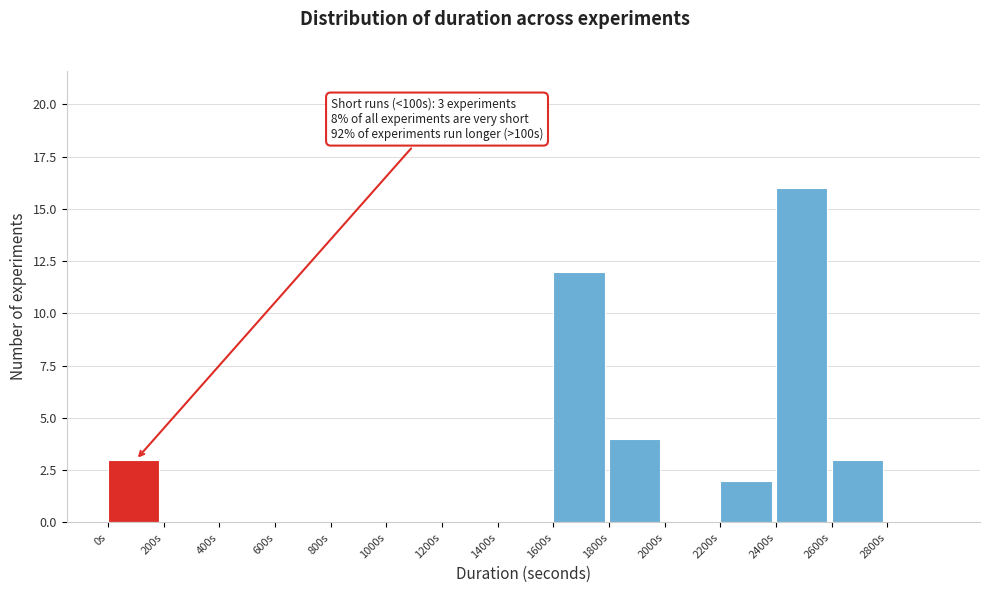

Which range on the x-axis has the tallest bar?

2400 to 2600